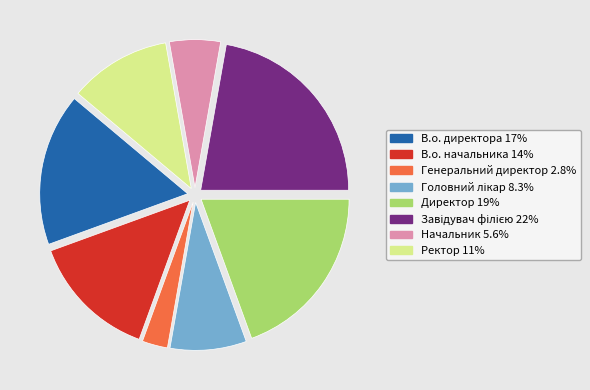

True or false: В.о. начальника accounts for 14% of the total.

True